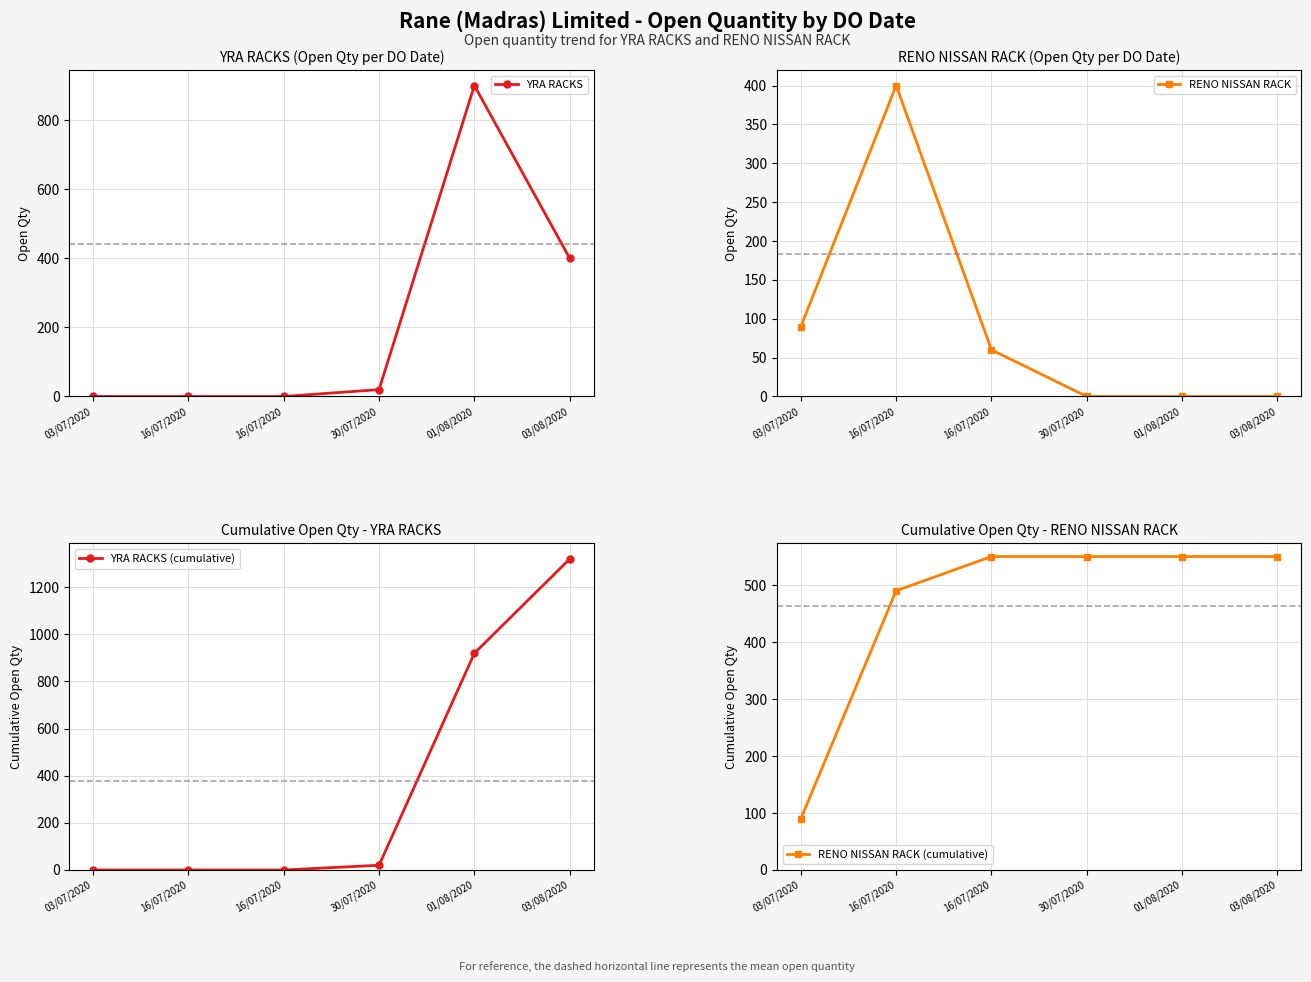

Reading right to left, transcribe all the data shown in this chart.

YRA RACKS: 400	900	20	0	0	0
RENO NISSAN RACK: 0	0	0	60	400	90
YRA RACKS (cumulative): 1320	920	20	0	0	0
RENO NISSAN RACK (cumulative): 550	550	550	550	490	90